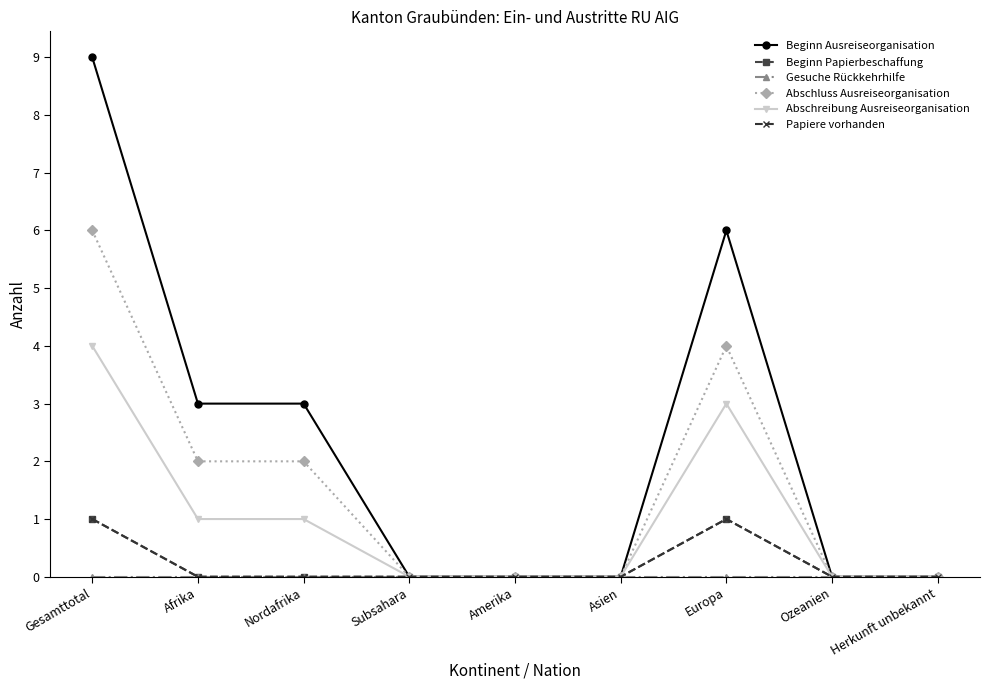

At Nordafrika, list the series in order from largest to smallest.

Beginn Ausreiseorganisation, Abschluss Ausreiseorganisation, Abschreibung Ausreiseorganisation, Beginn Papierbeschaffung, Gesuche Rückkehrhilfe, Papiere vorhanden